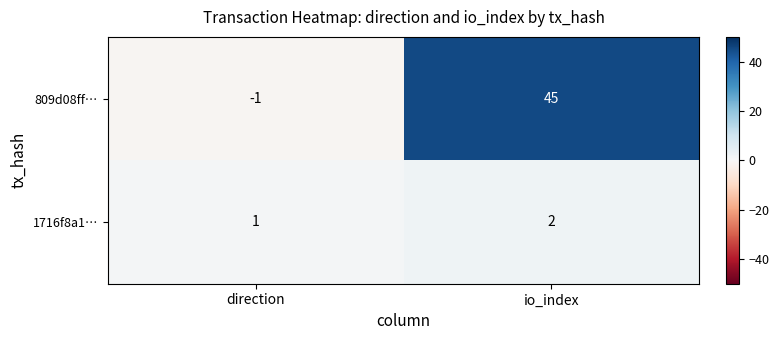

At direction, list the series in order from largest to smallest.

1716f8a1…, 809d08ff…